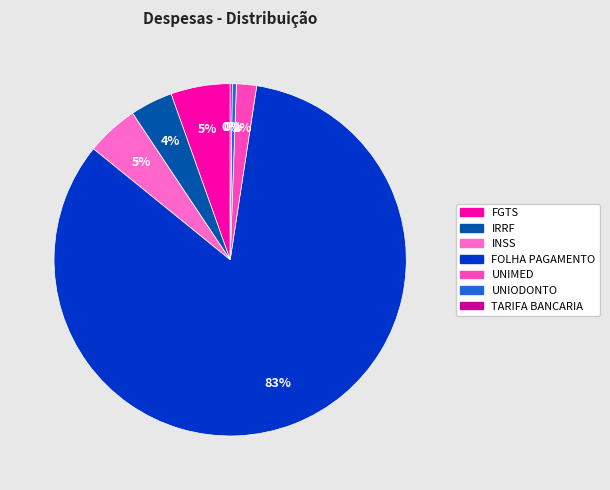

Which category has the smallest portion of the pie?

TARIFA BANCARIA